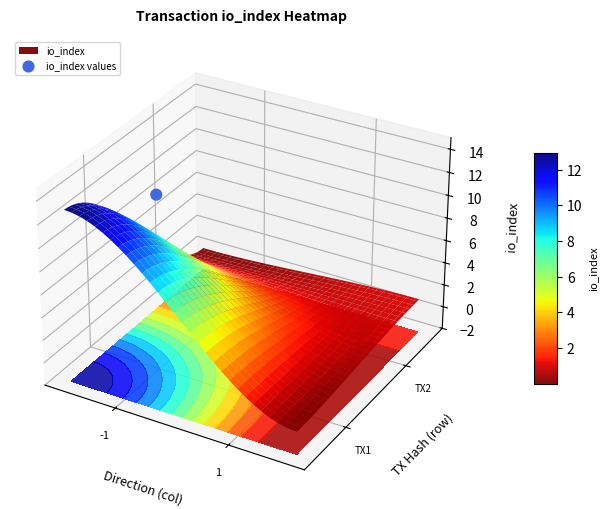

Where does the data first go above 0?

-1